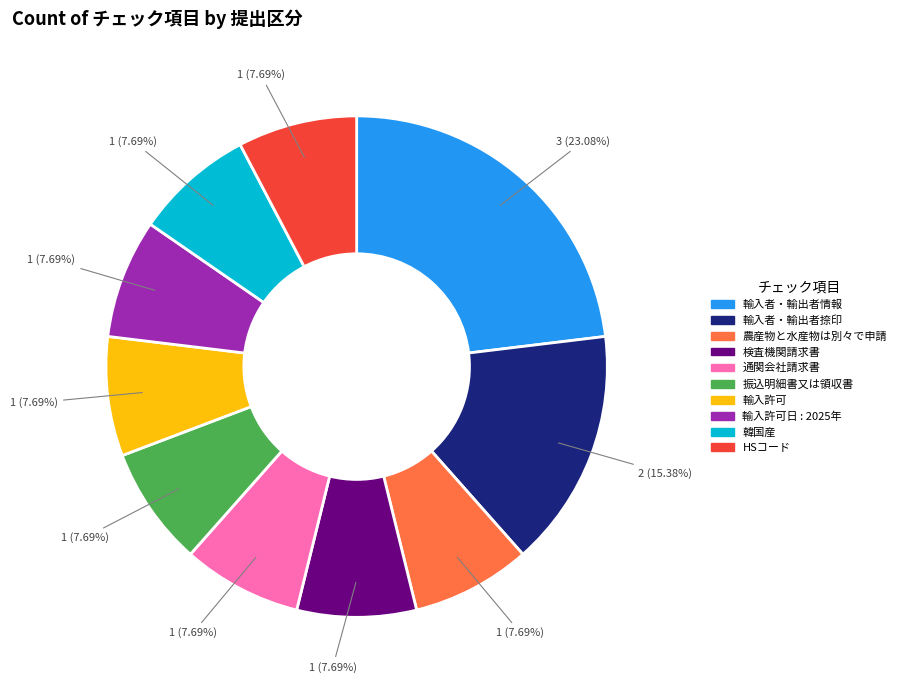

Is there a majority slice in this chart?

No